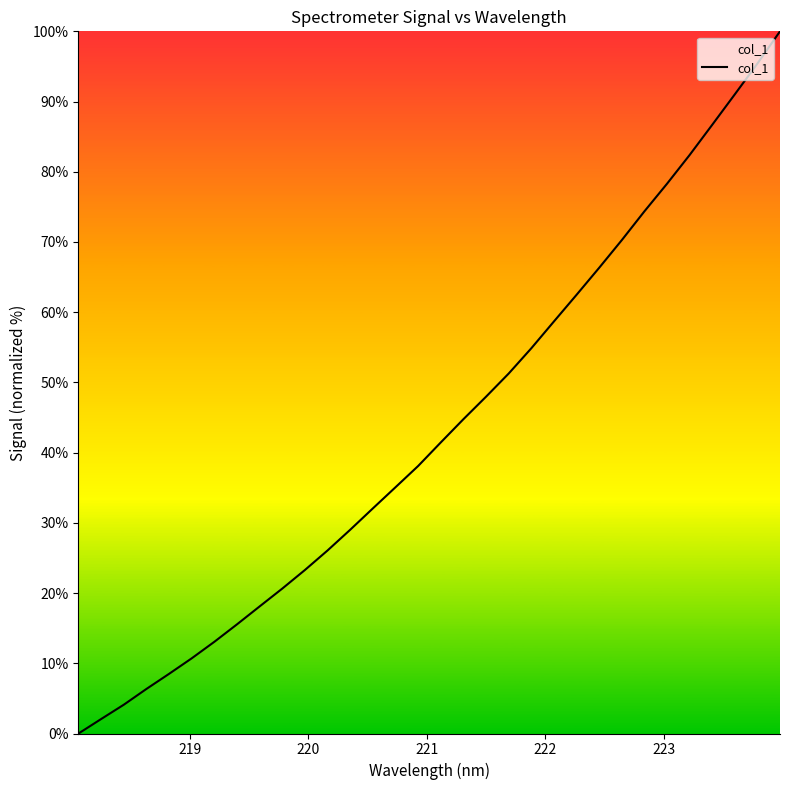

What is the greatest value displayed?

100.0